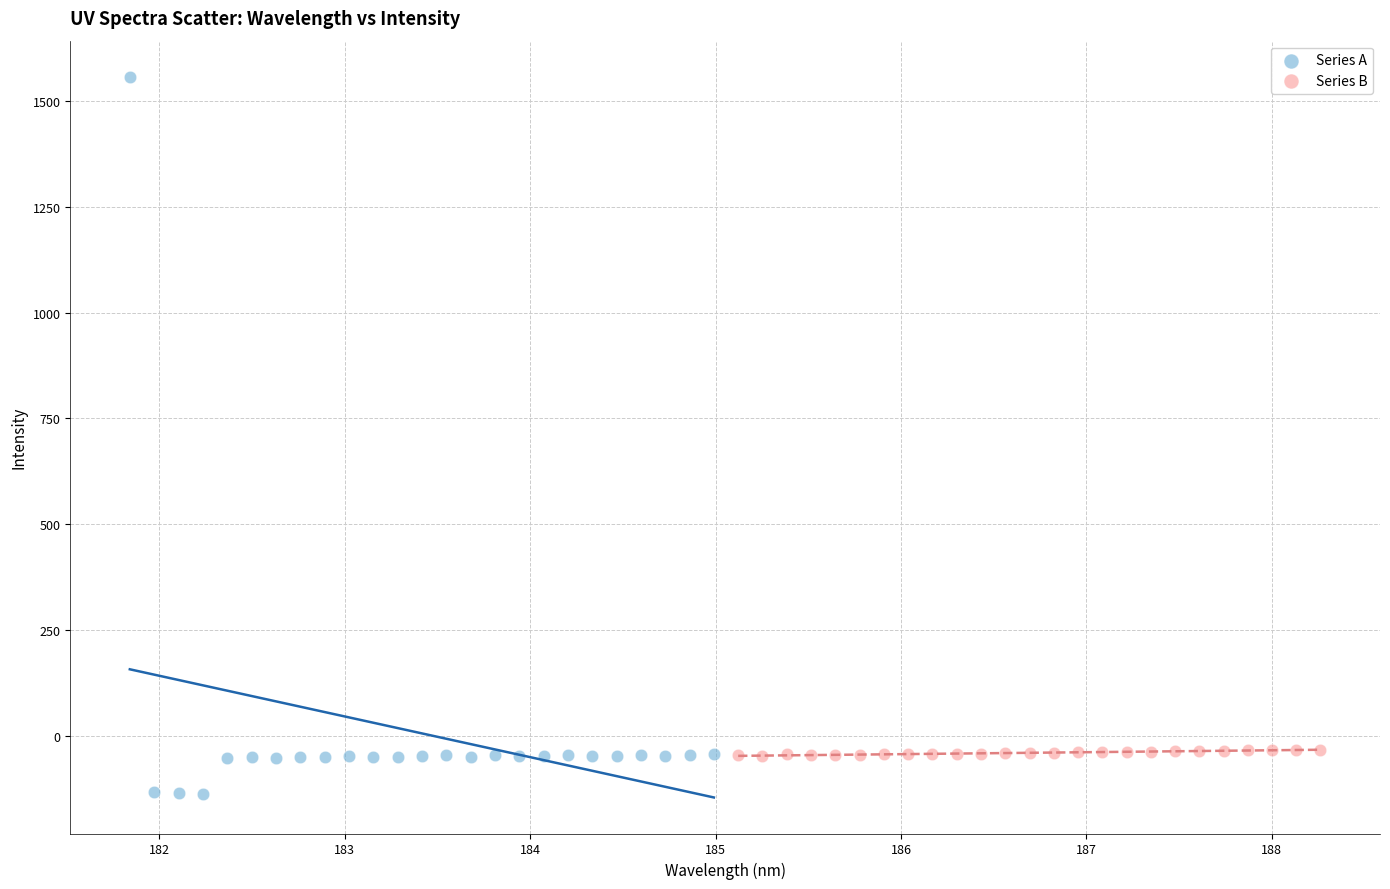

Which series reaches the minimum Y coordinate?

Series A